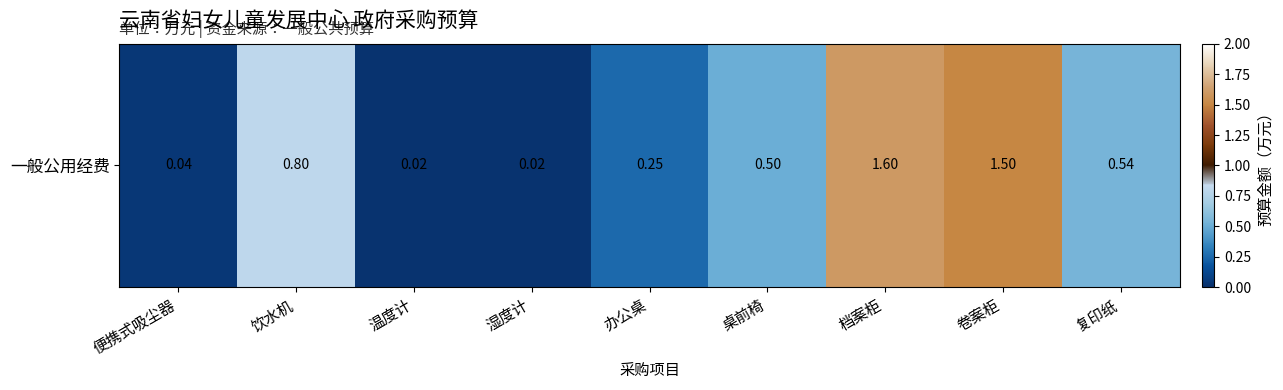

What is the difference between the second highest and minimum values?

1.5